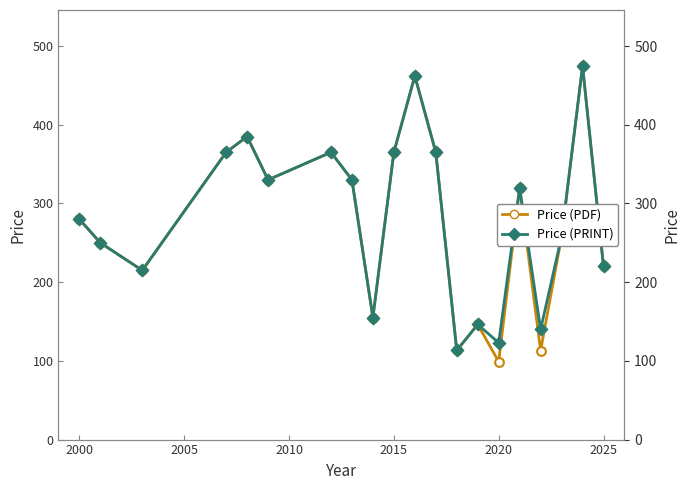

At how many categories does at least one series exceed 362?

7